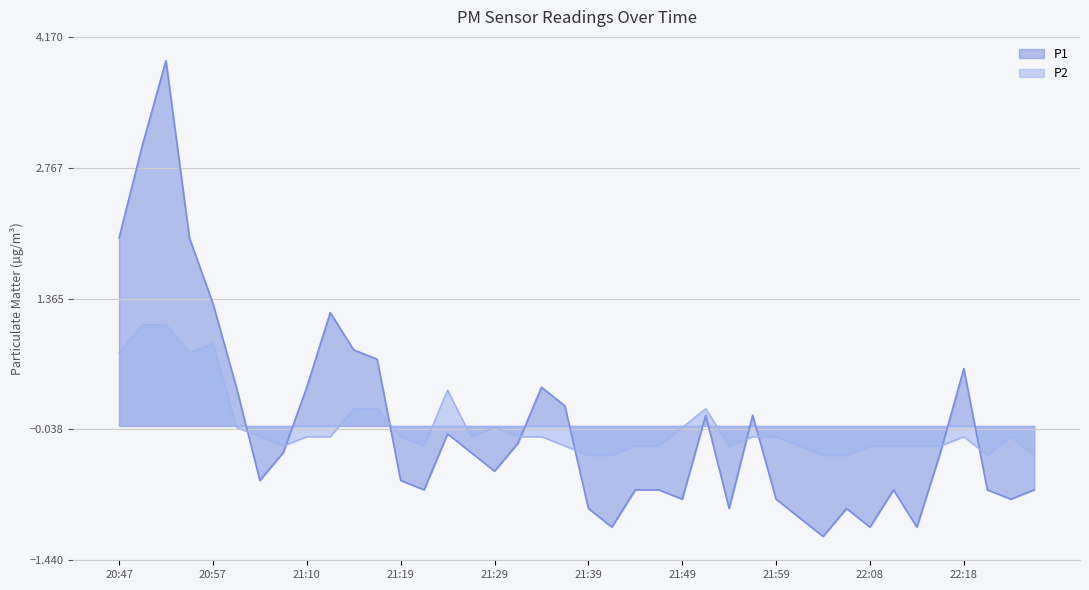

What is the highest value of the P2 series?

1.1